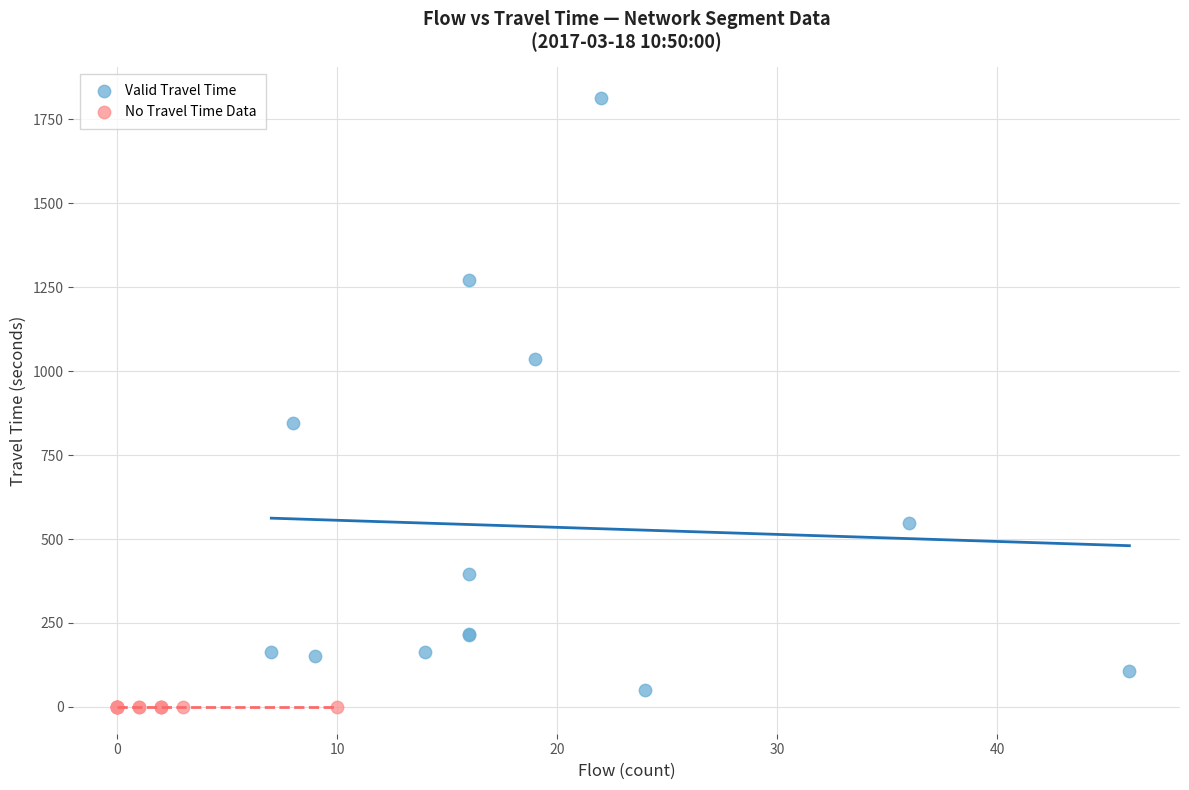

Which series reaches the maximum Y coordinate?

Valid Travel Time